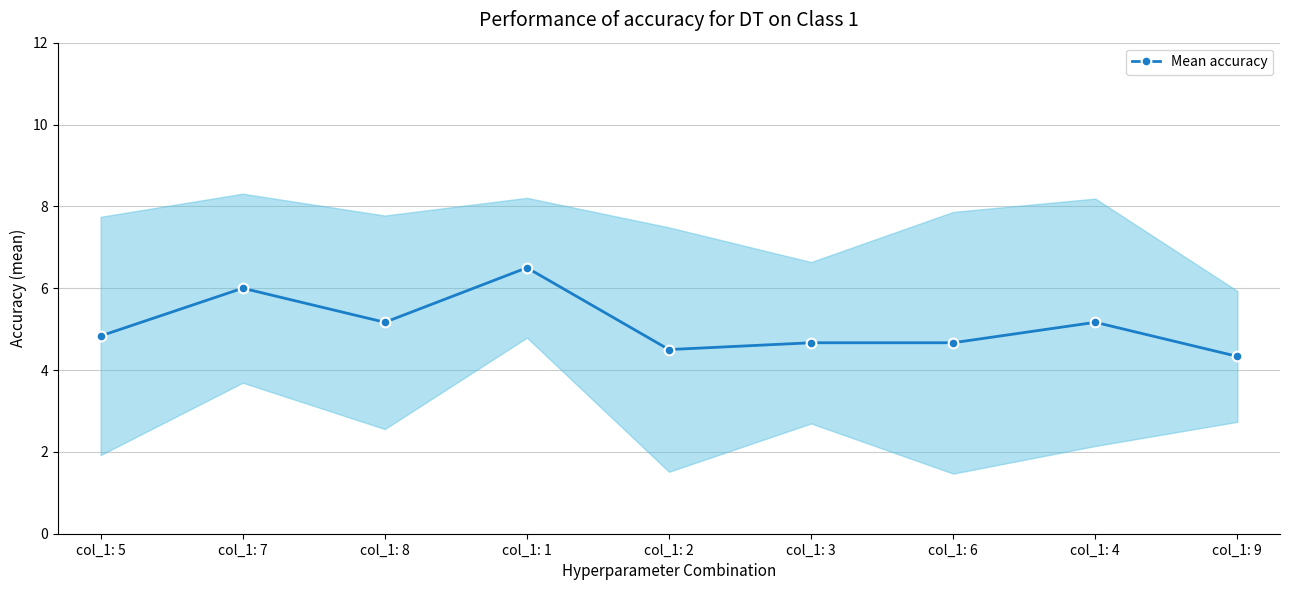

Is it true that the value at col_1: 1 is 11.5?

False